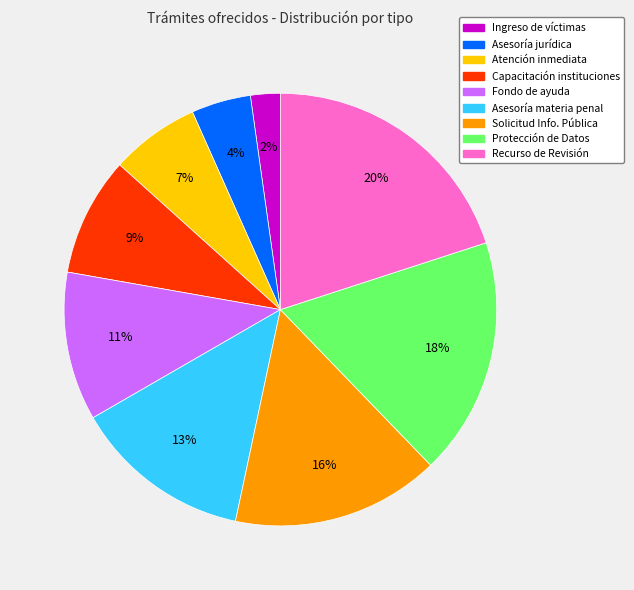

Is Asesoría materia penal the majority of the pie?

No